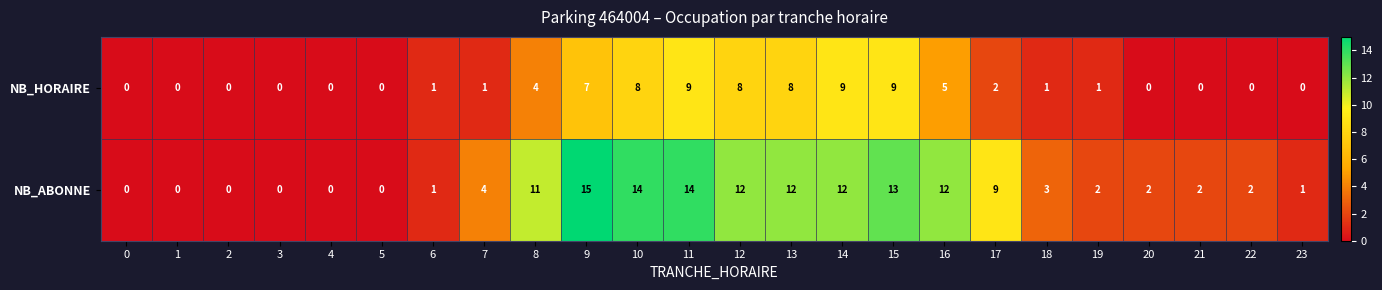

At which label is NB_HORAIRE closest to 4?

8